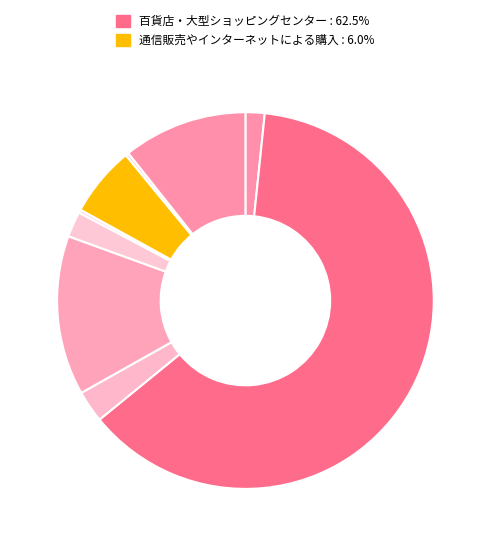

What is the smallest slice in the pie chart?

一般小売店（商店など）